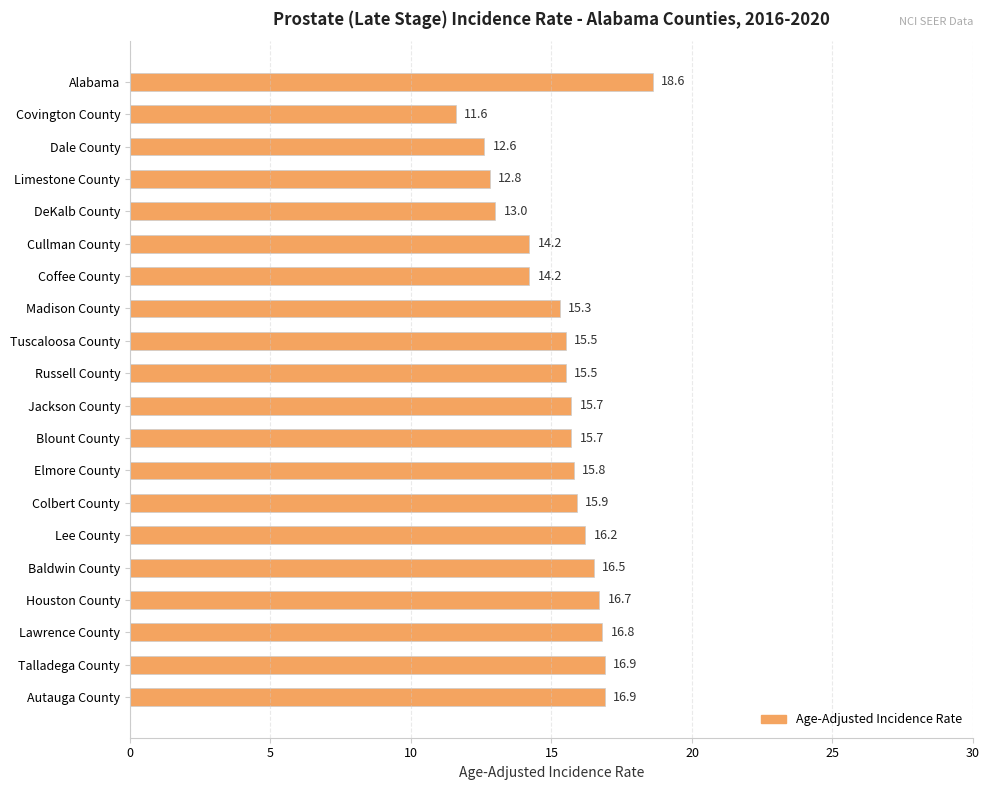

What is the value of the 11th bar from the top?

15.7